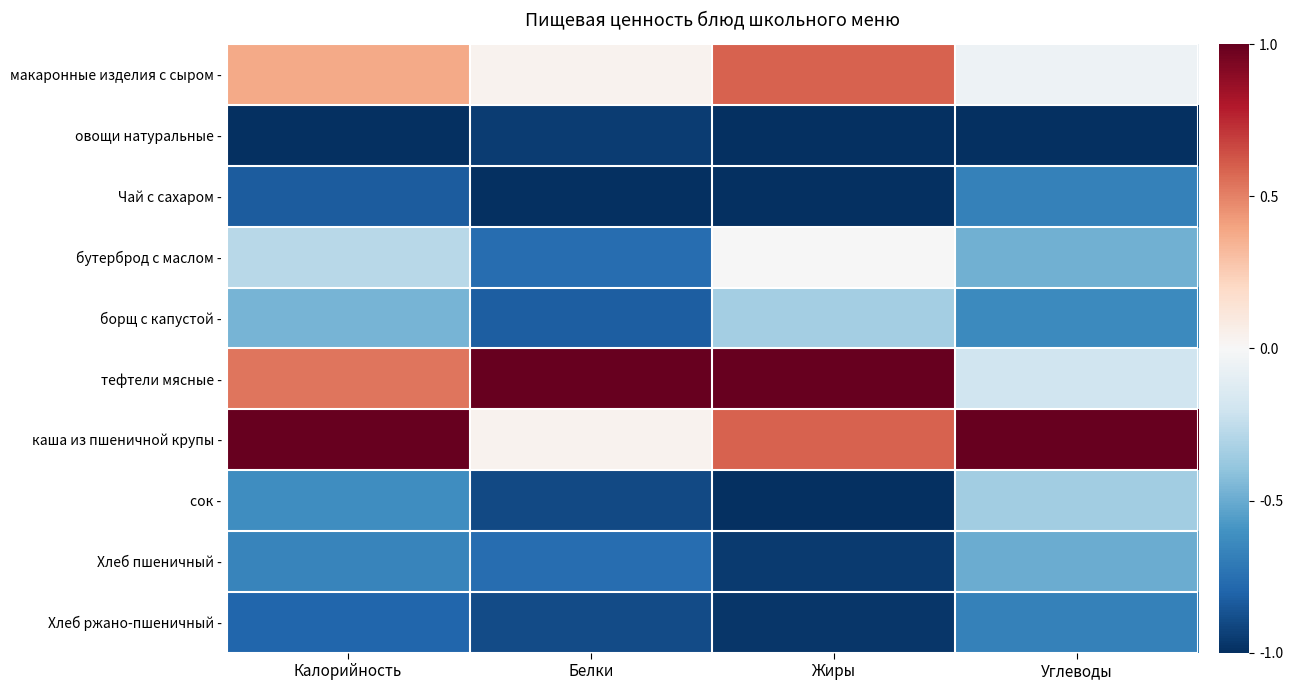

List the series in order of their peak value, highest first.

тефтели мясные -, каша из пшеничной крупы -, макаронные изделия с сыром -, бутерброд с маслом -, борщ с капустой -, сок -, Хлеб пшеничный -, Чай с сахаром -, Хлеб ржано-пшеничный -, овощи натуральные -